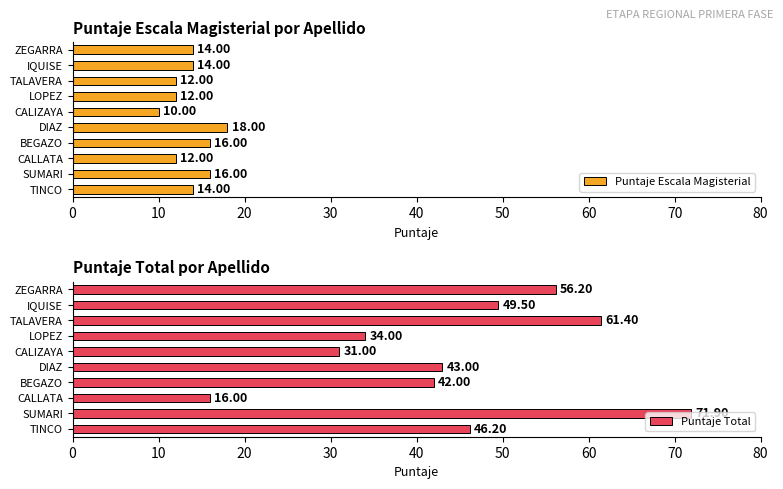

True or false: Puntaje Escala Magisterial has a value of 16.6 at CALIZAYA.

False